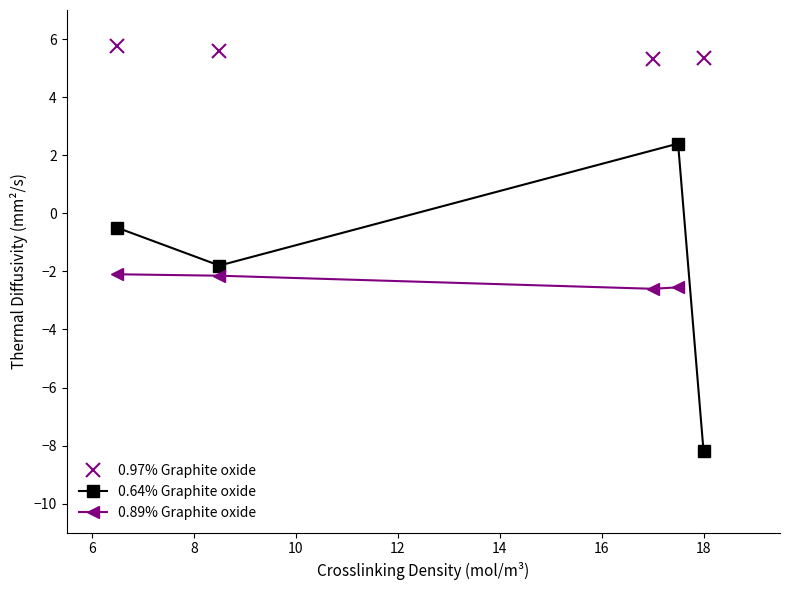

True or false: 0.64% Graphite oxide has more than 0 interior local peaks.

True